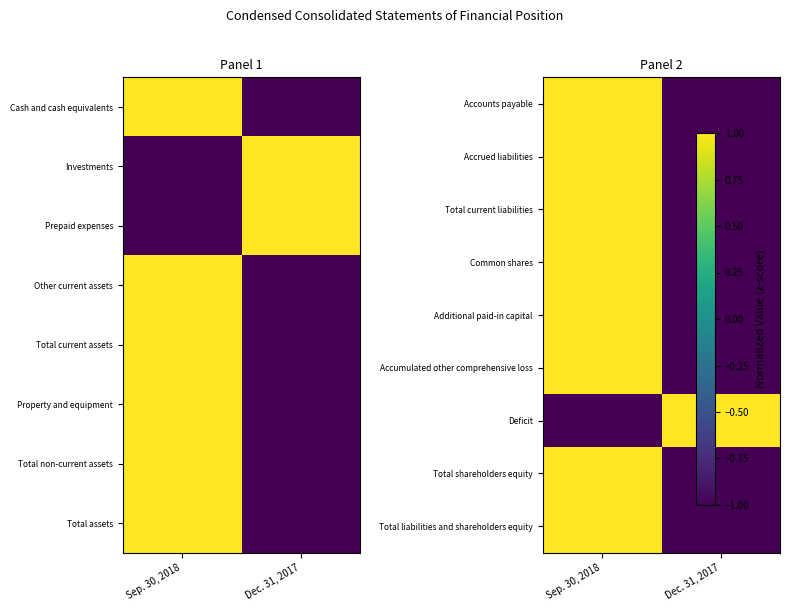

Between Sep. 30, 2018 and Dec. 31, 2017, which series saw the biggest shift?

Accounts payable